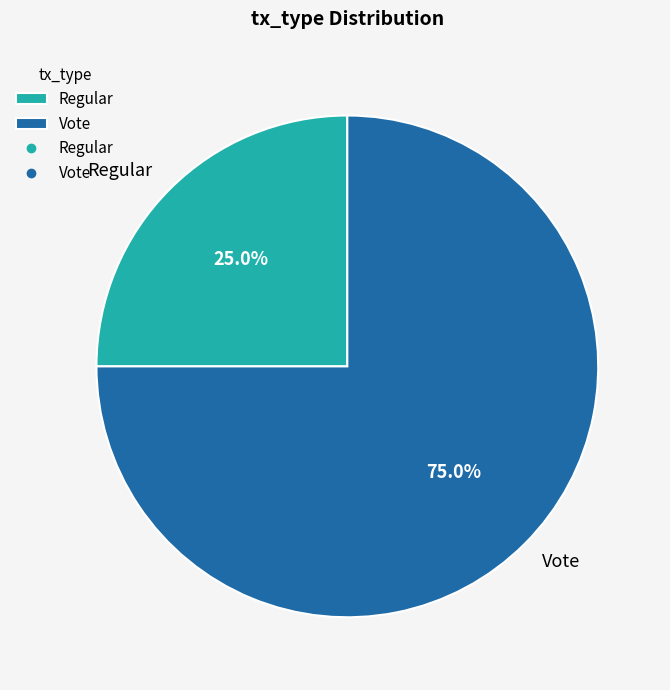

To the nearest percent, what is the combined percentage of Vote and Regular?

100%